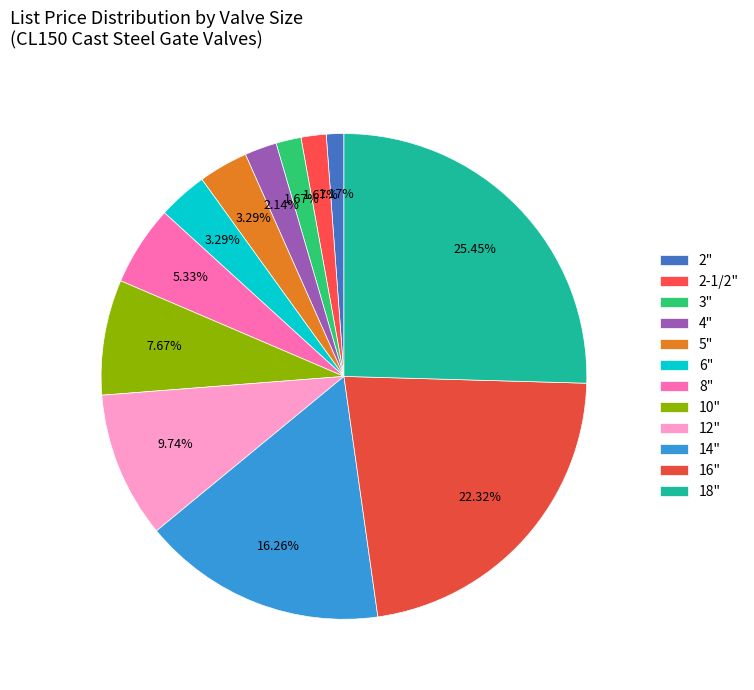

Count the number of slices in the pie.

12